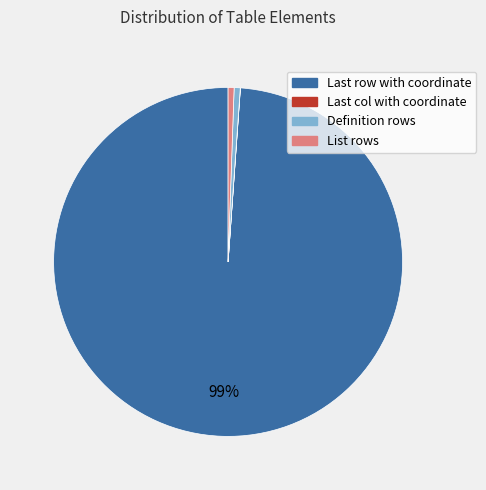

What is the largest slice in the pie chart?

Last row with coordinate